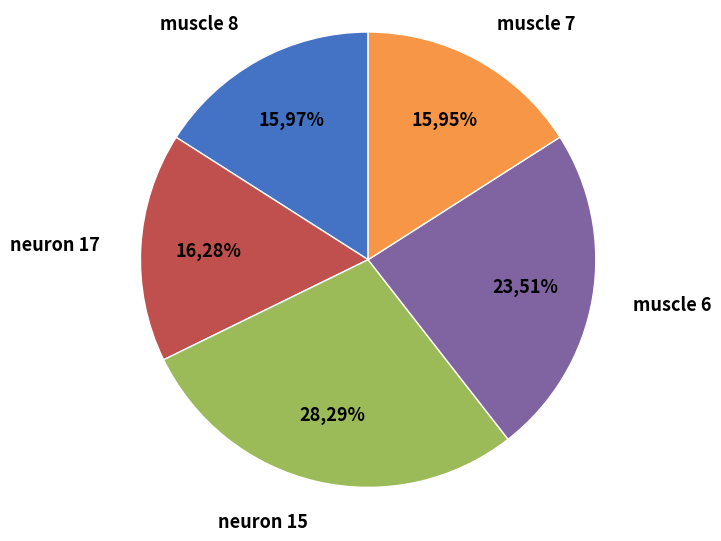

Which category has the smallest portion of the pie?

muscle 7